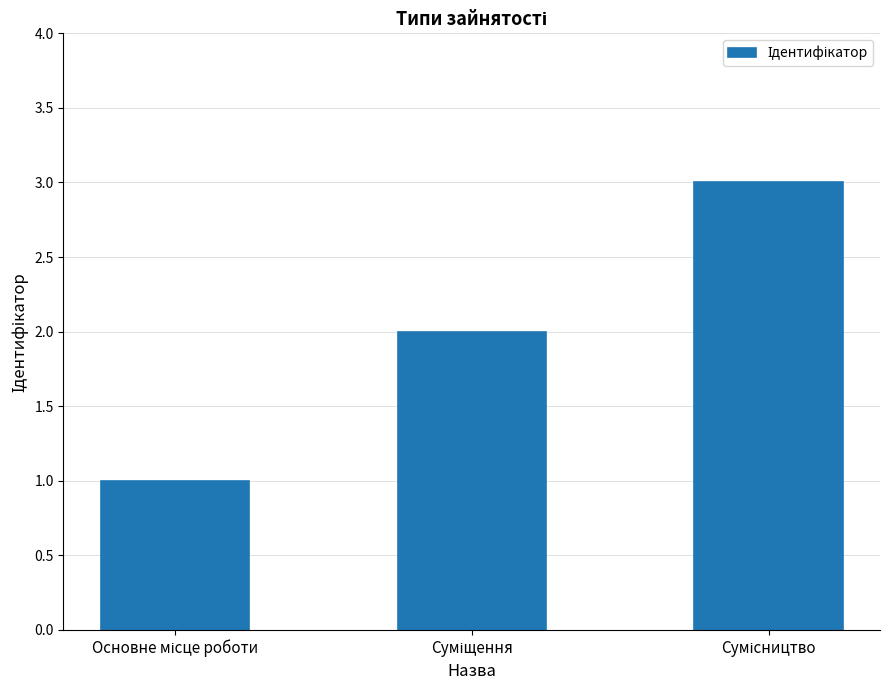

What is the maximum value shown in the chart?

3